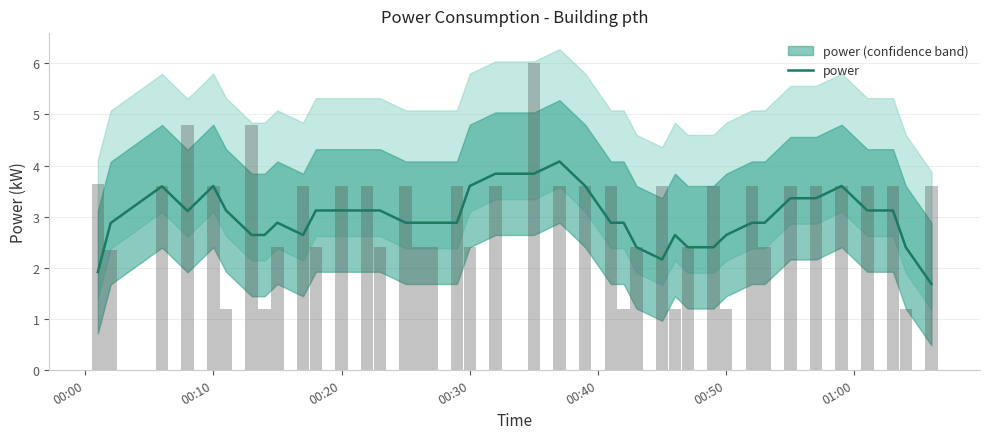

What is the difference between the maximum and minimum values?

2.4